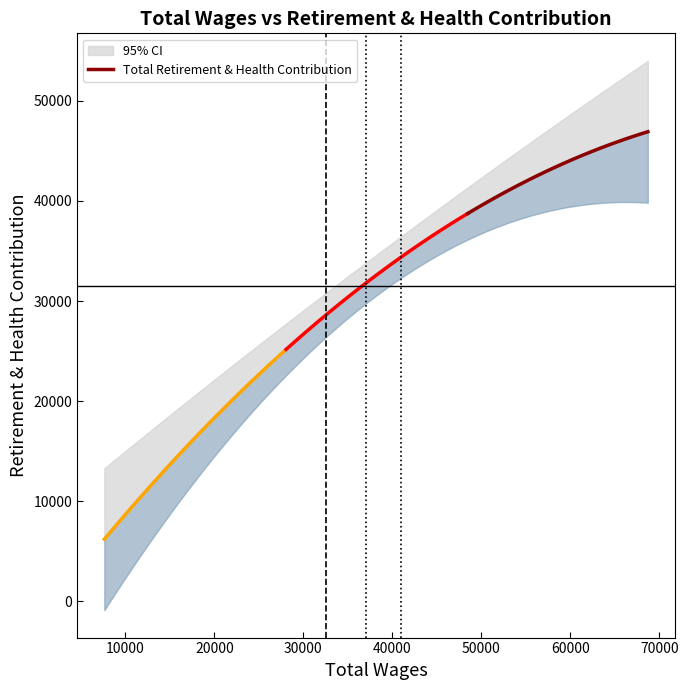

What is the ratio of the value at 26 to the value at 16?

0.4